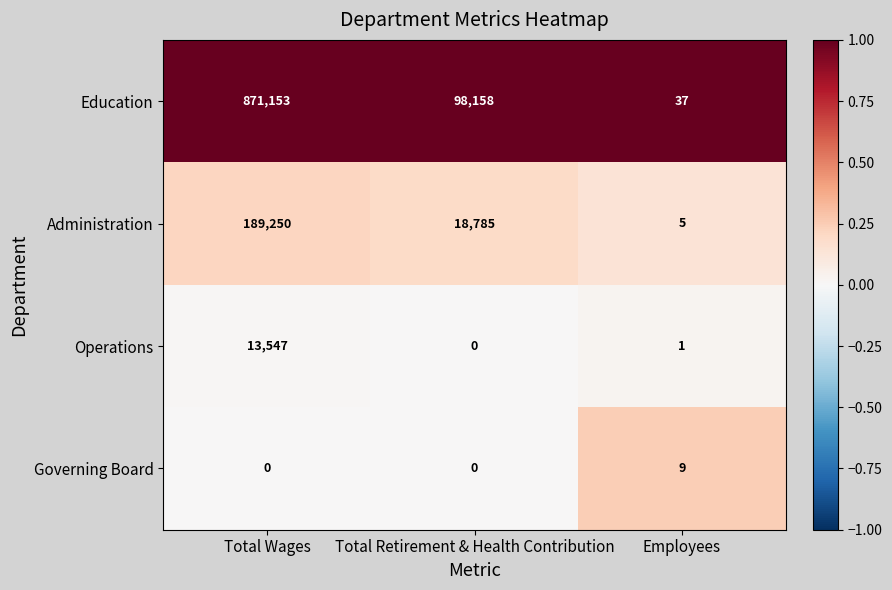

Which category has the highest value across all series?

Total Wages